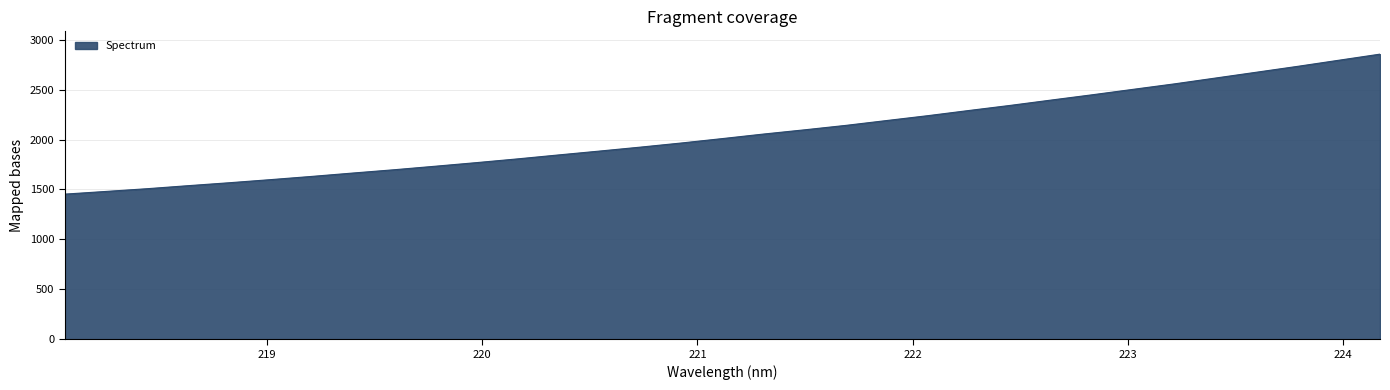

What is the difference between the maximum and minimum values?

1402.0